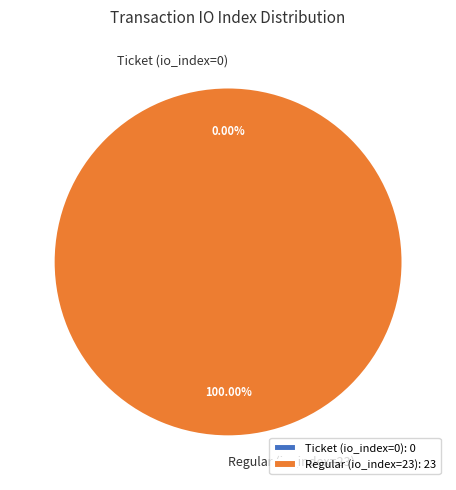

The Regular (io_index=23) slice represents 100% of the pie. True or false?

True